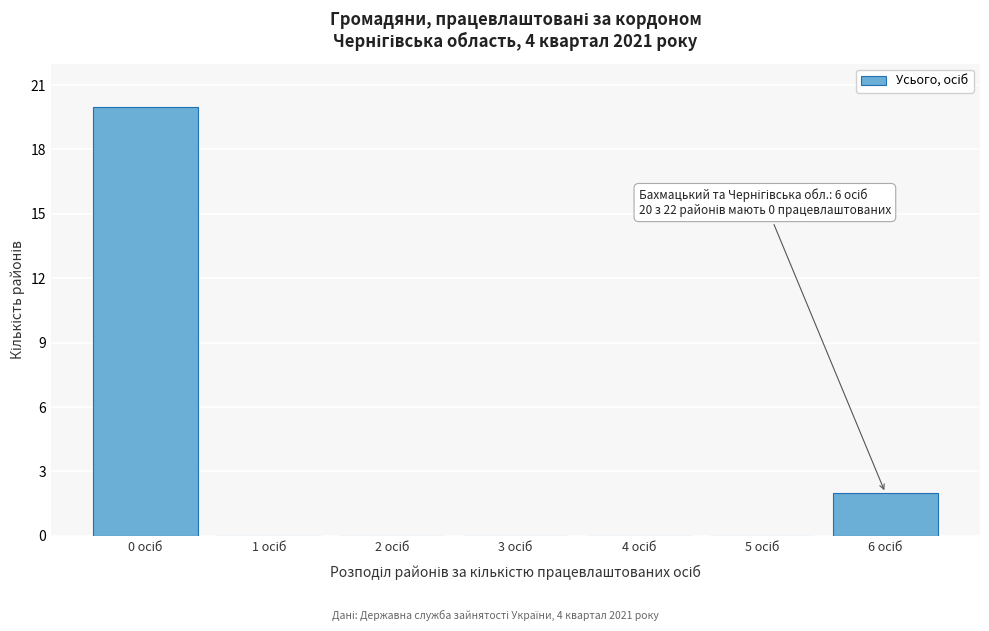

Over which range of the x-axis is the bar tallest?

-0.5 to 0.5